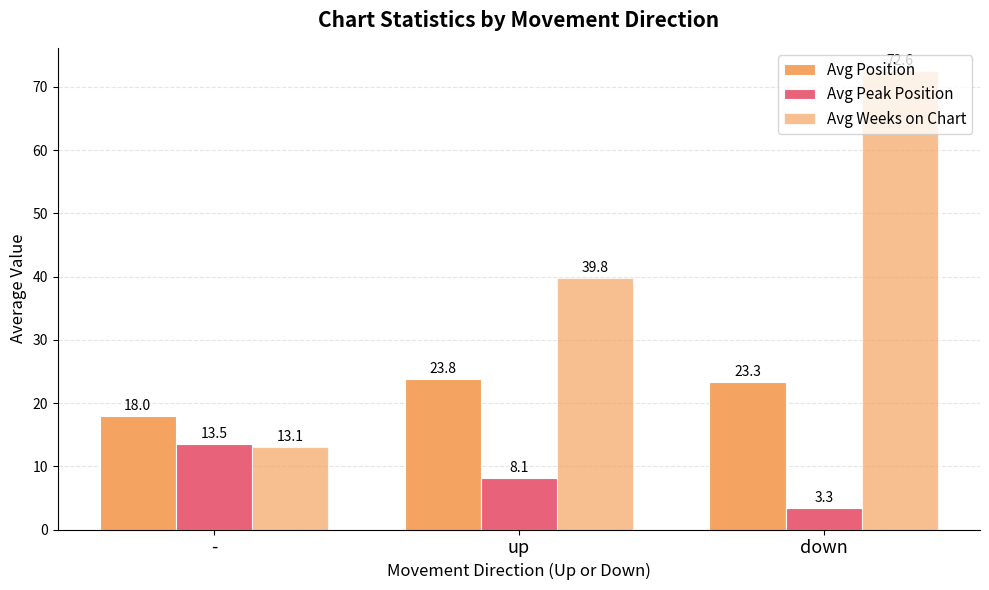

What is the highest value of the Avg Weeks on Chart series?

72.6